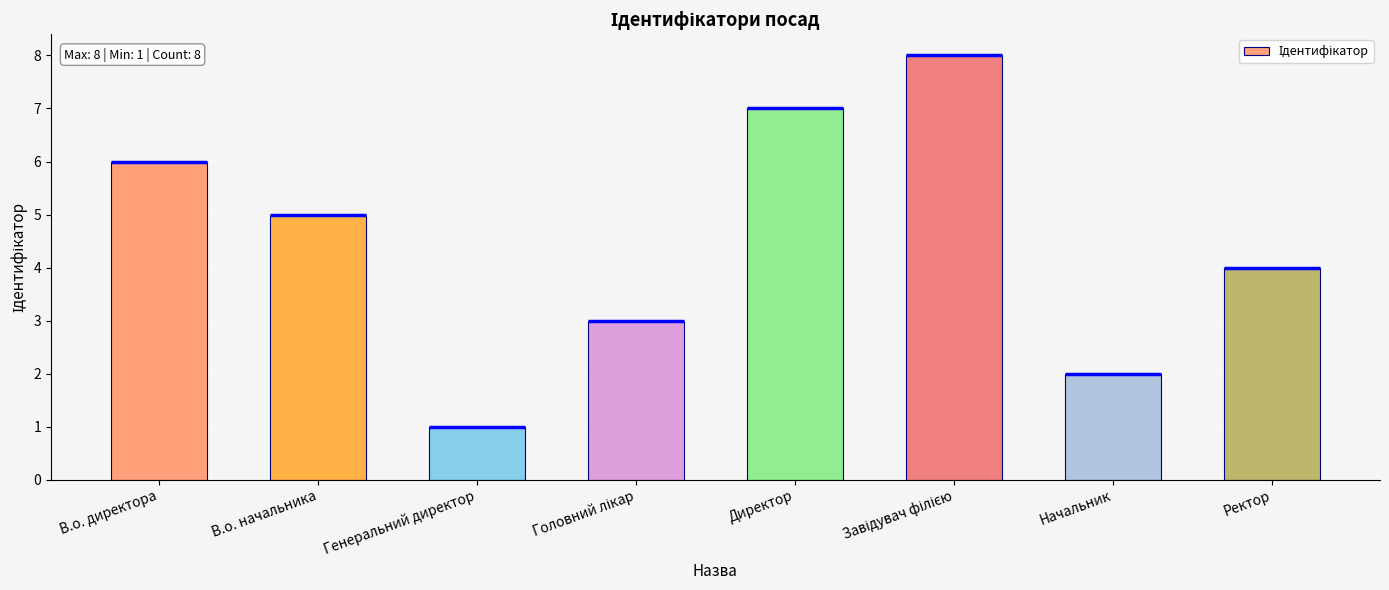

How many bars are there in total?

8